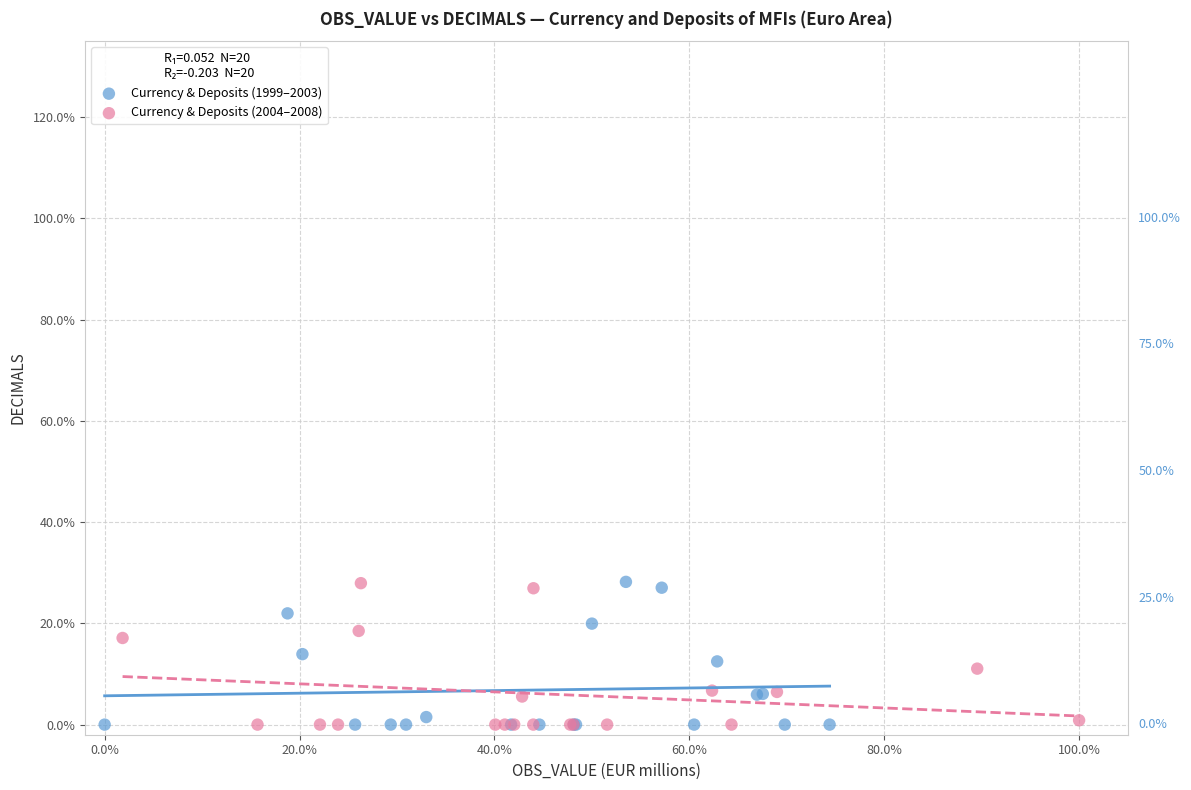

What are all the series names shown in the legend?

Currency & Deposits (1999–2003), Currency & Deposits (2004–2008)